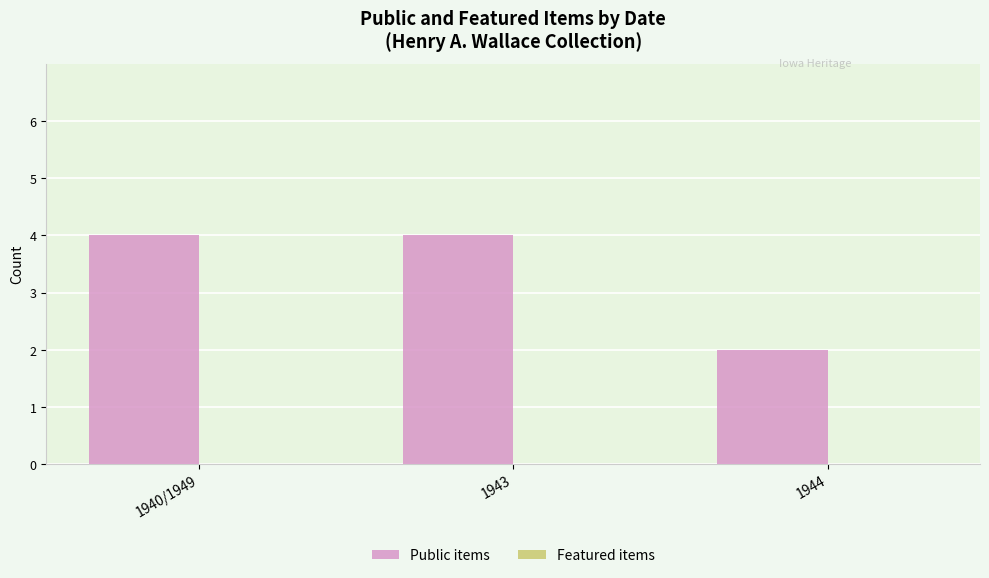

Reading left to right, extract all data points from this chart.

1940/1949=4	1943=4	1944=2